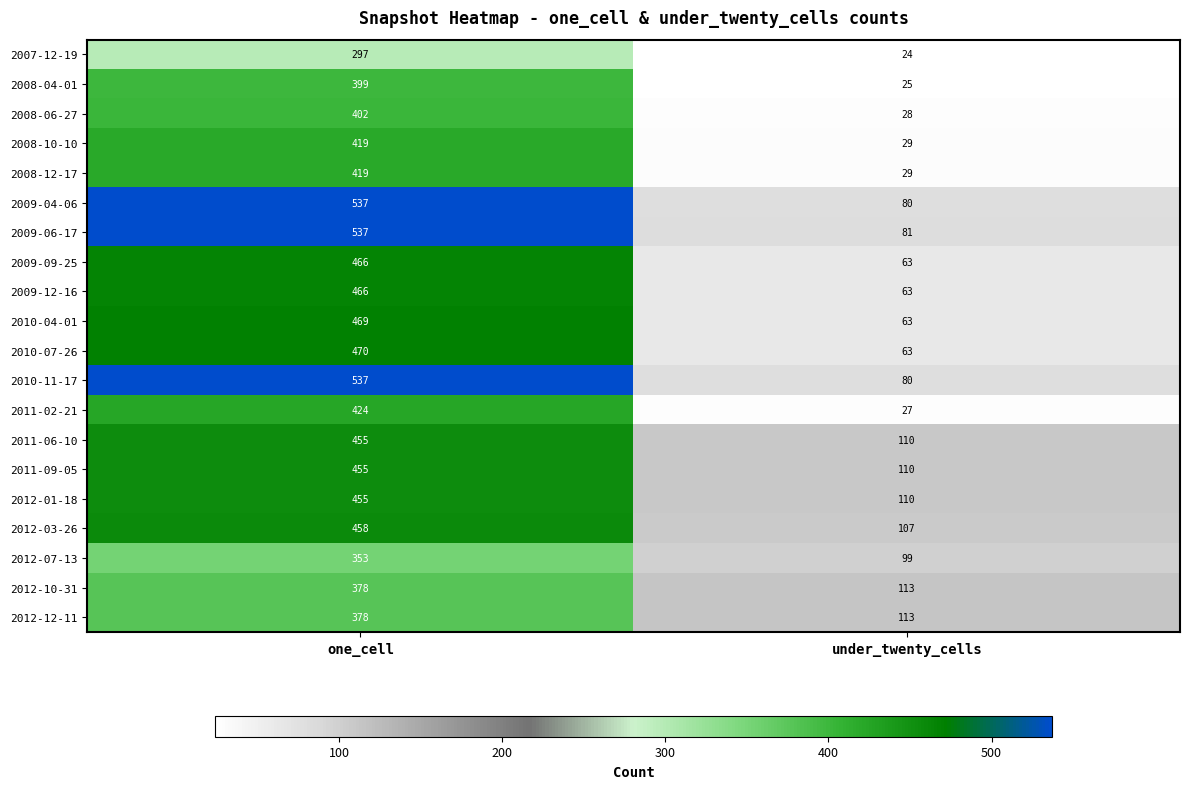

Which series has the largest total across all categories?

2009-06-17